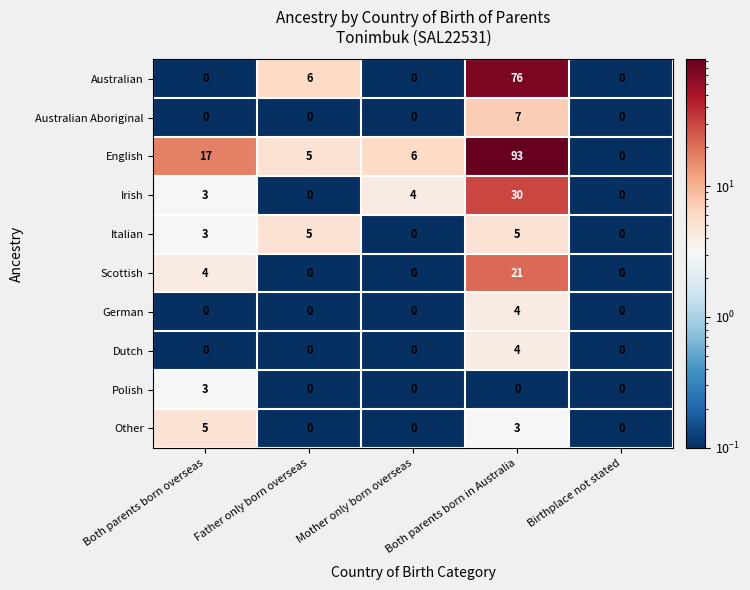

Count the Polish values in the range 0 to 1.

4